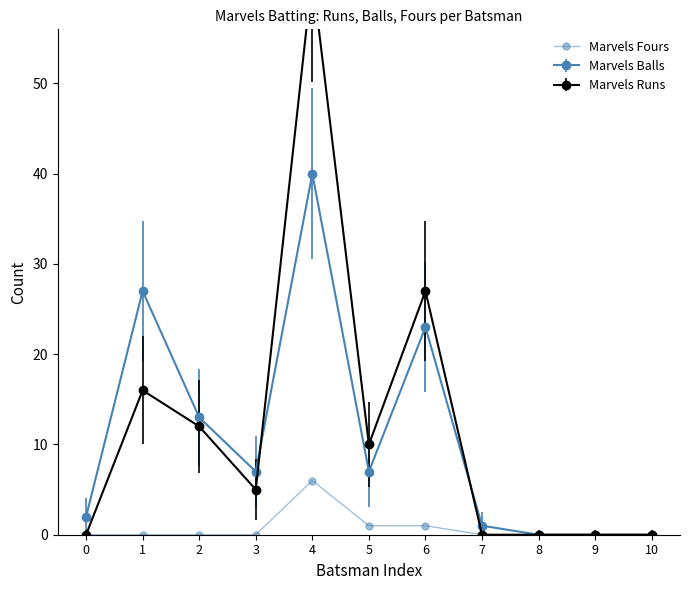

True or false: the data shows 0 at 0.

True